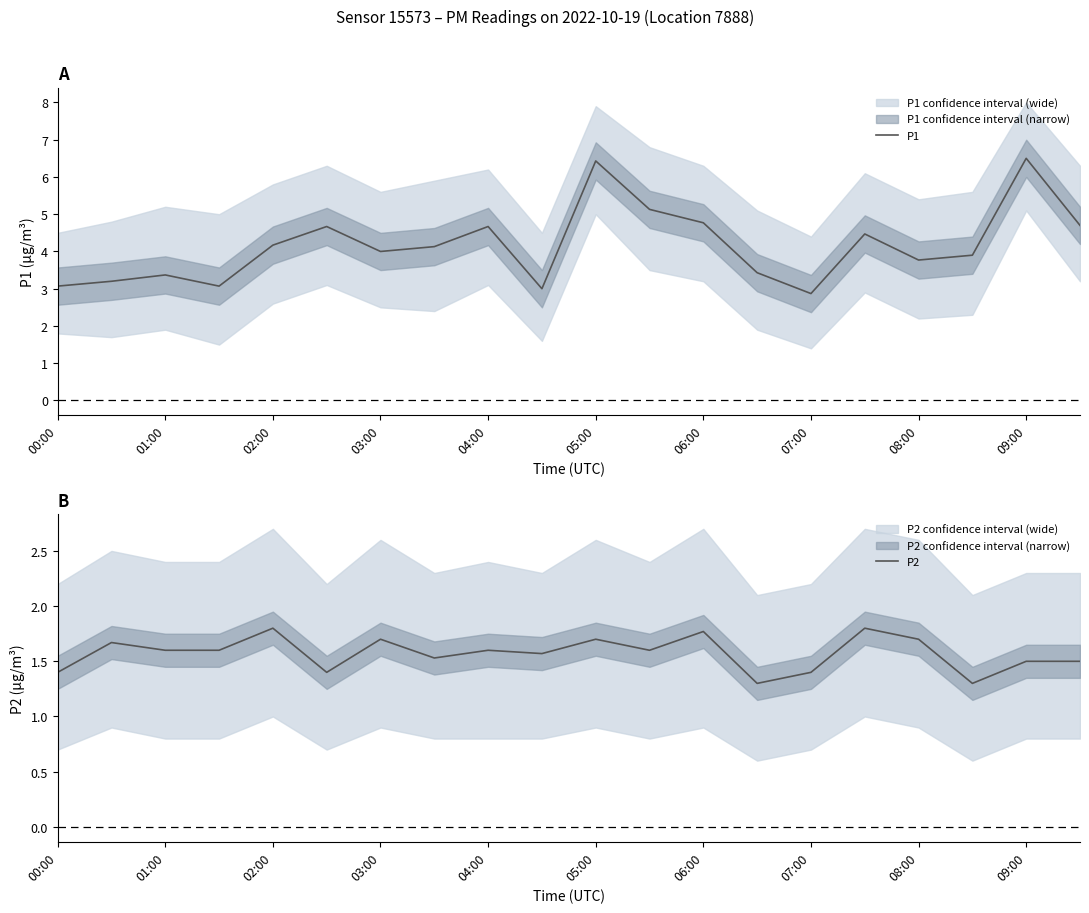

What is the difference between the maximum and minimum values in the P1 series?

3.6